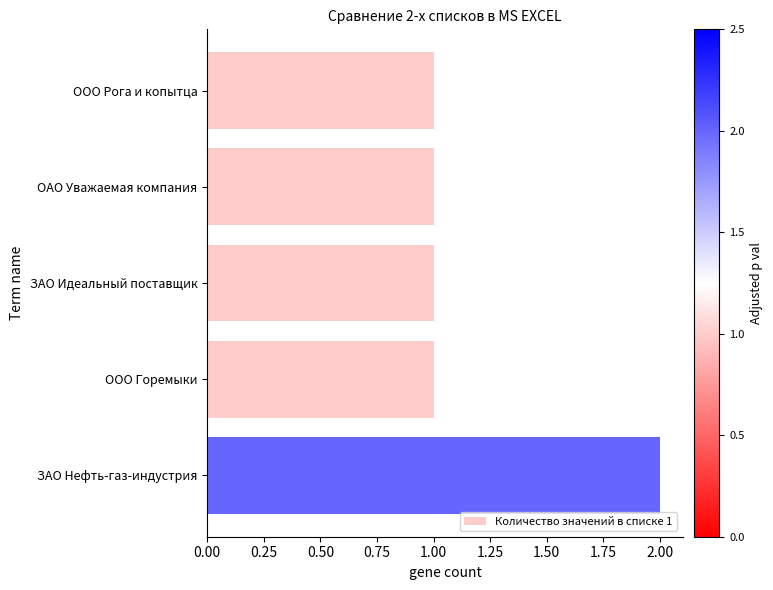

What is the difference between the maximum and minimum values?

1